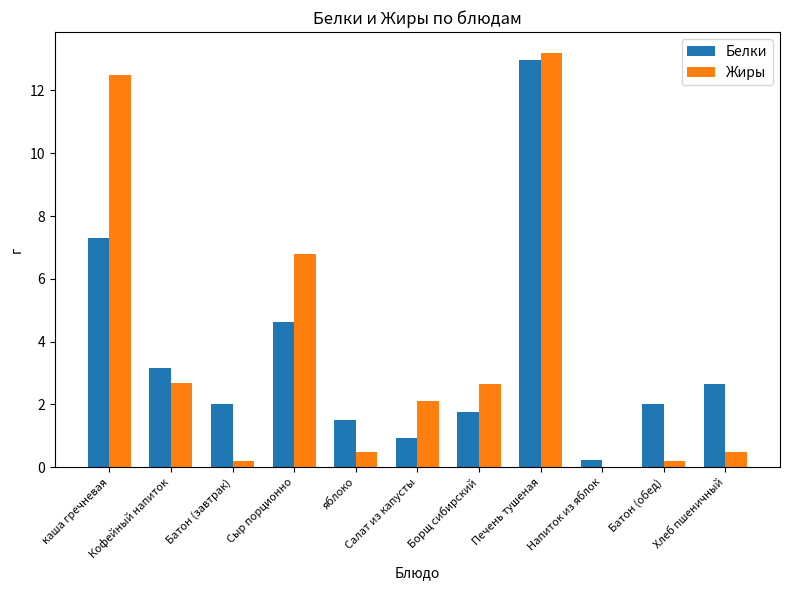

The value of Белки at Борщ сибирский is 1.8. True or false?

True